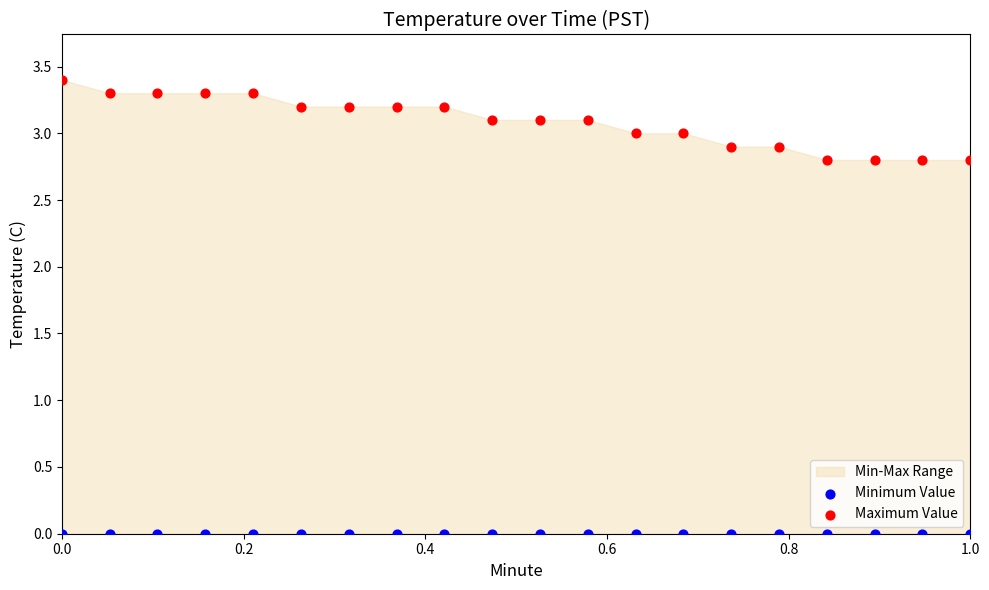

Which series reaches the minimum Y coordinate?

Minimum Value